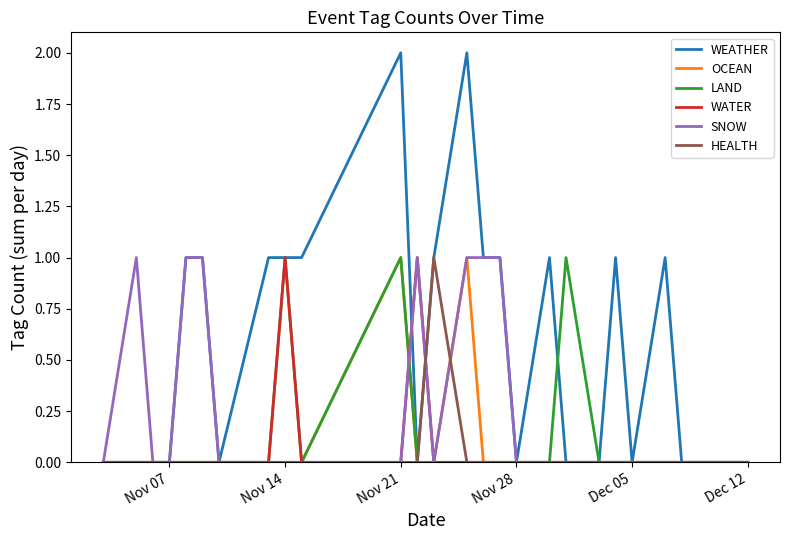

Which series has the widest spread of values?

WEATHER